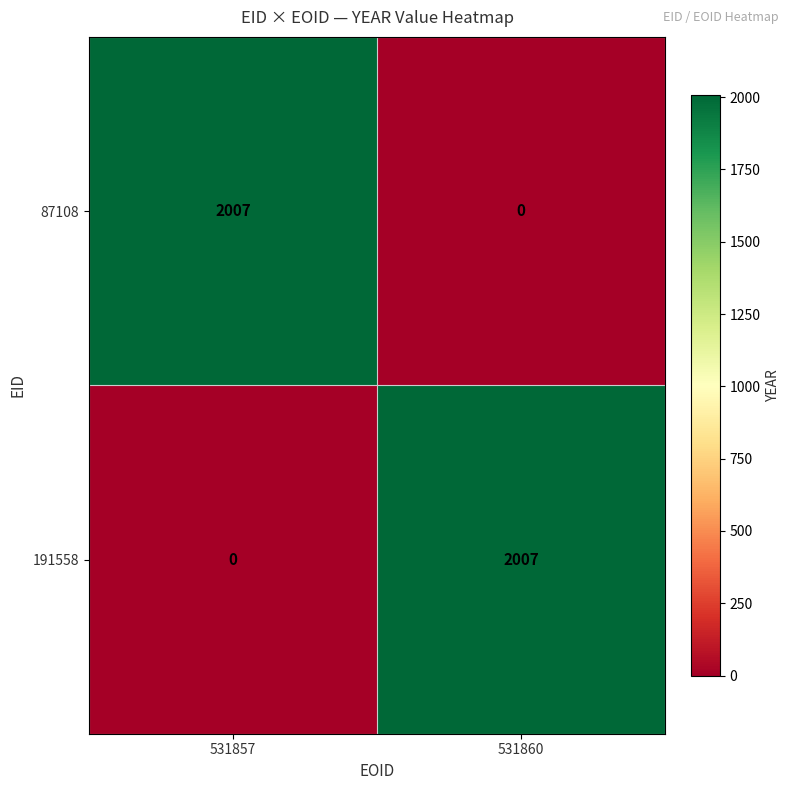

Reading right to left, transcribe all the data shown in this chart.

87108: 0	2007
191558: 2007	0